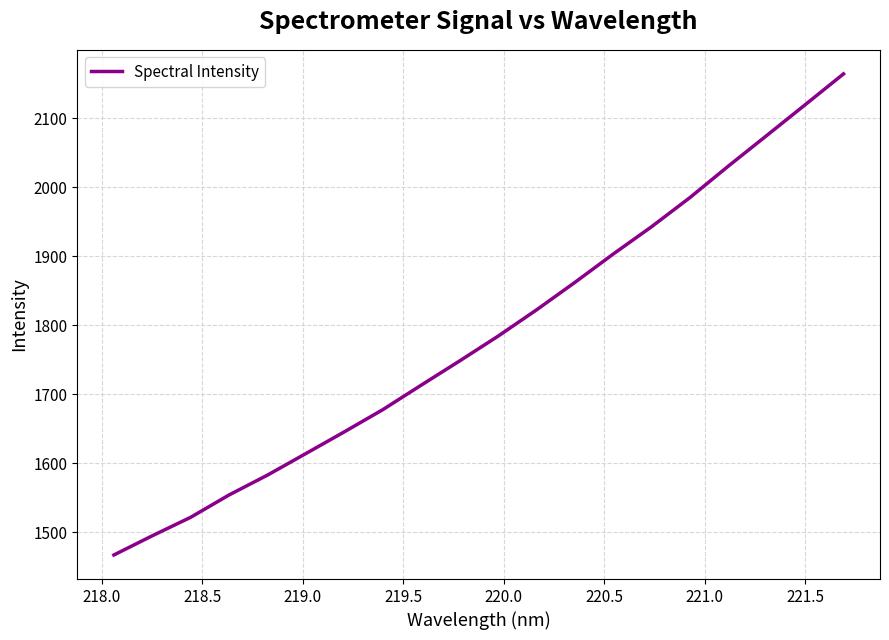

What is the difference between the maximum and minimum values?

697.4